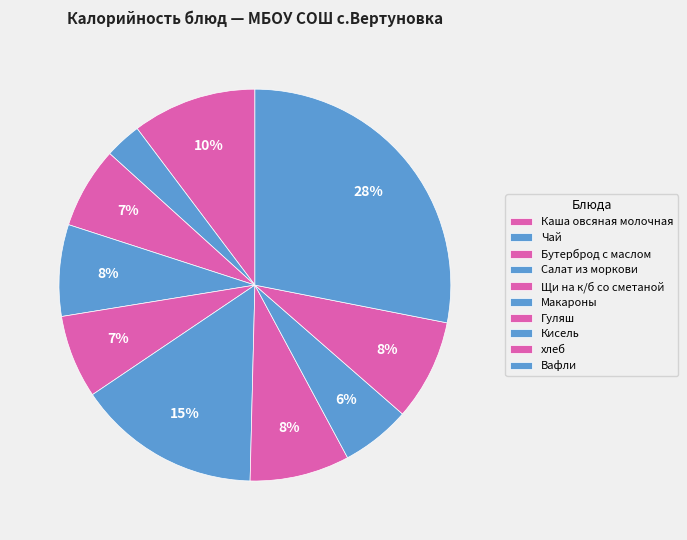

What percentage do Каша овсяная молочная and Бутерброд с маслом together represent?

17.0%